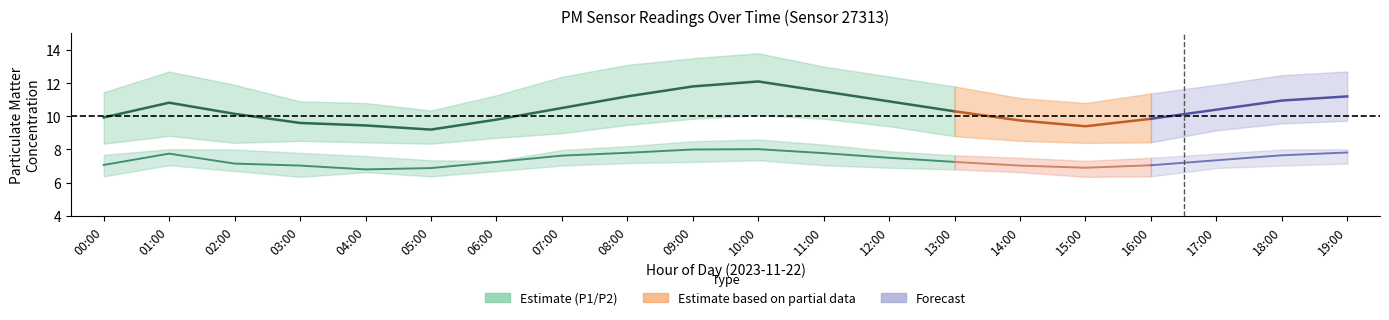

What is the approximate value of P1 at 18:00?

10.9